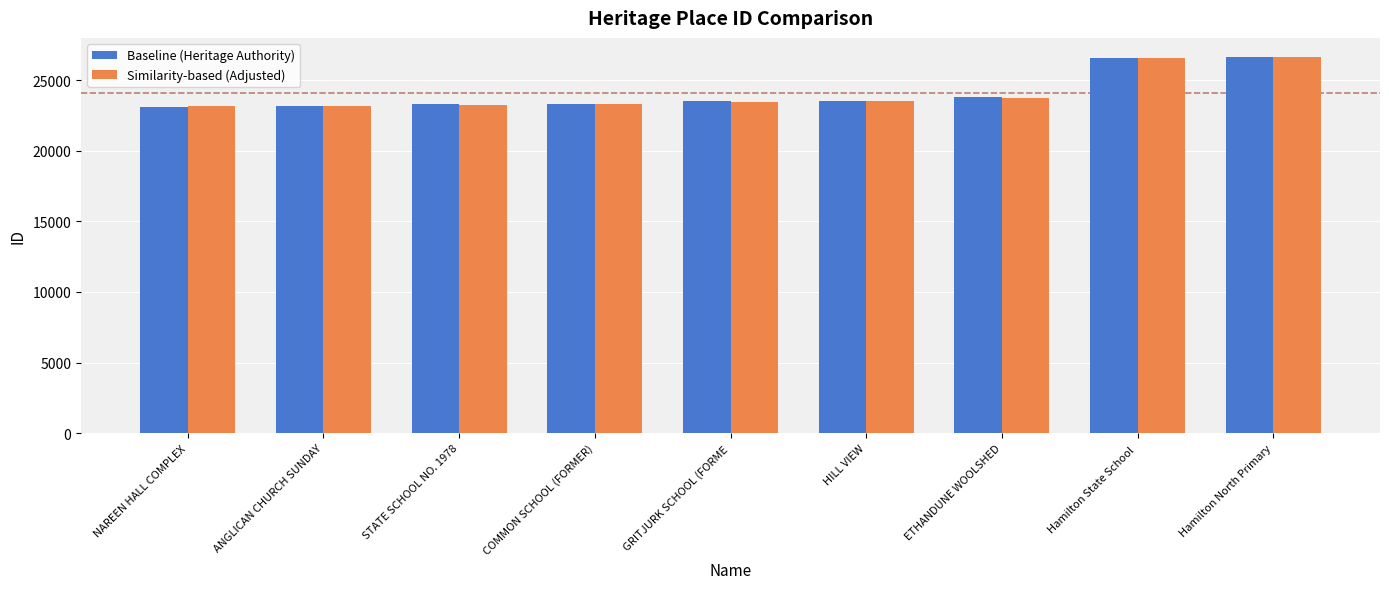

What is the label of the 9th bar from the left?

Hamilton North Primary